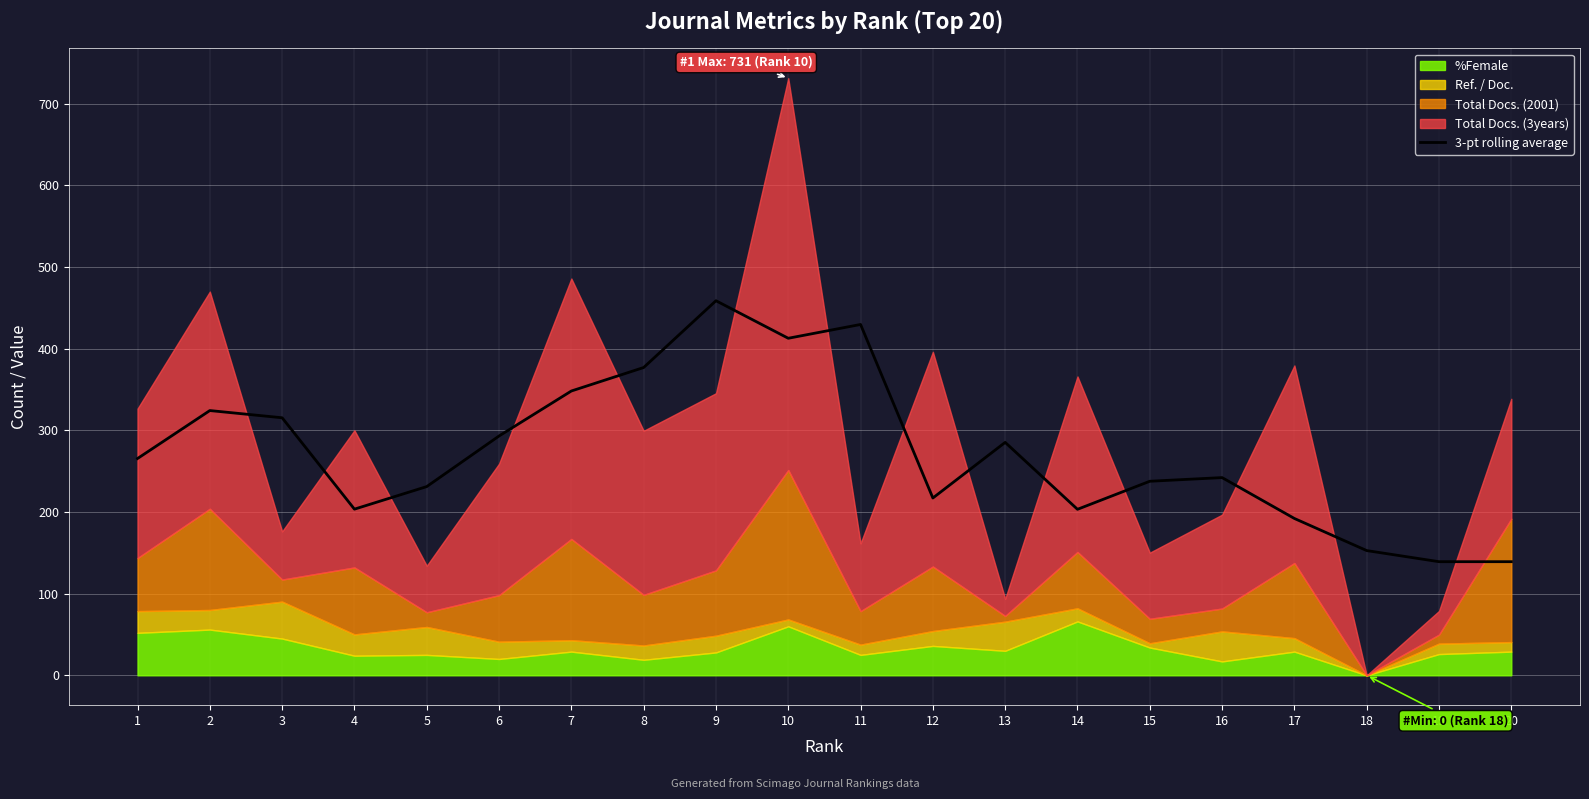

The value of 3-pt rolling average at 10 is 412.8. True or false?

True